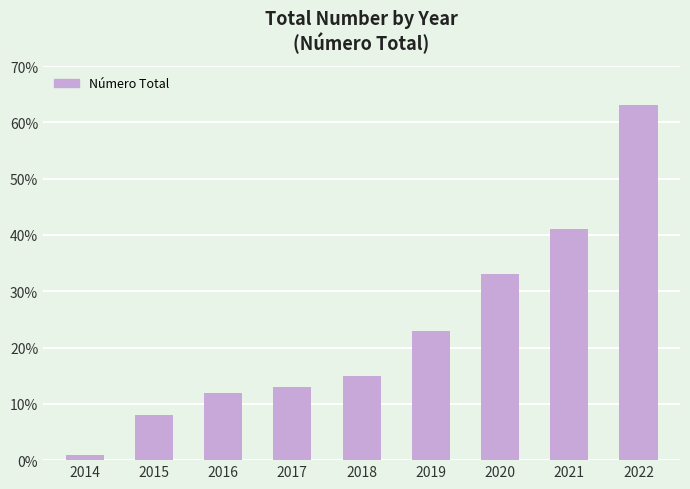

Reading left to right, extract all data points from this chart.

1	8	12	13	15	23	33	41	63